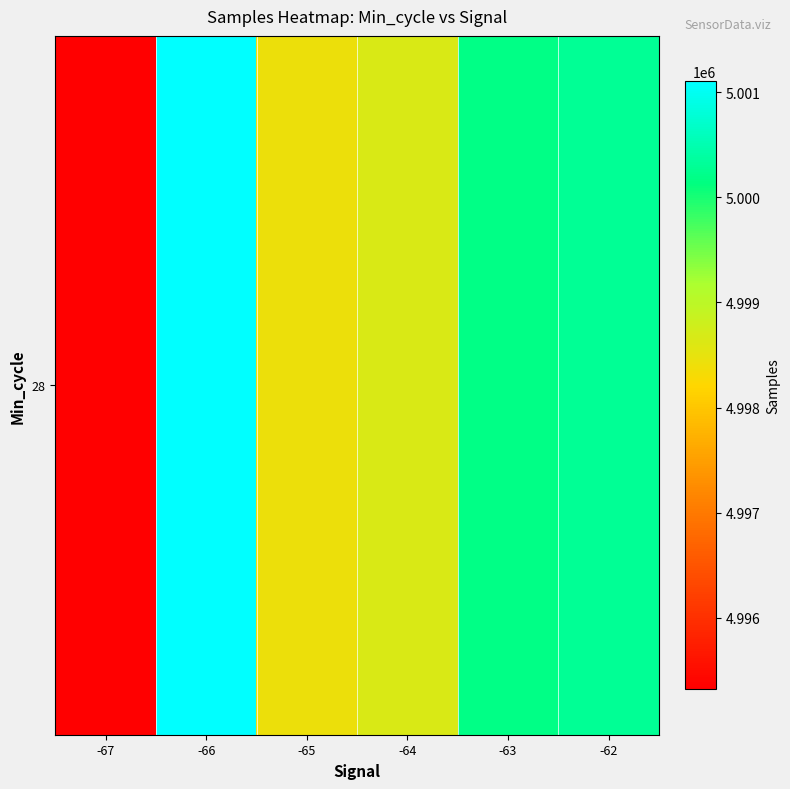

Reading right to left, list all the values displayed in this chart.

5000307.5	5000185.3	4998653.4	4998431.4	5001102.7	4995321.0